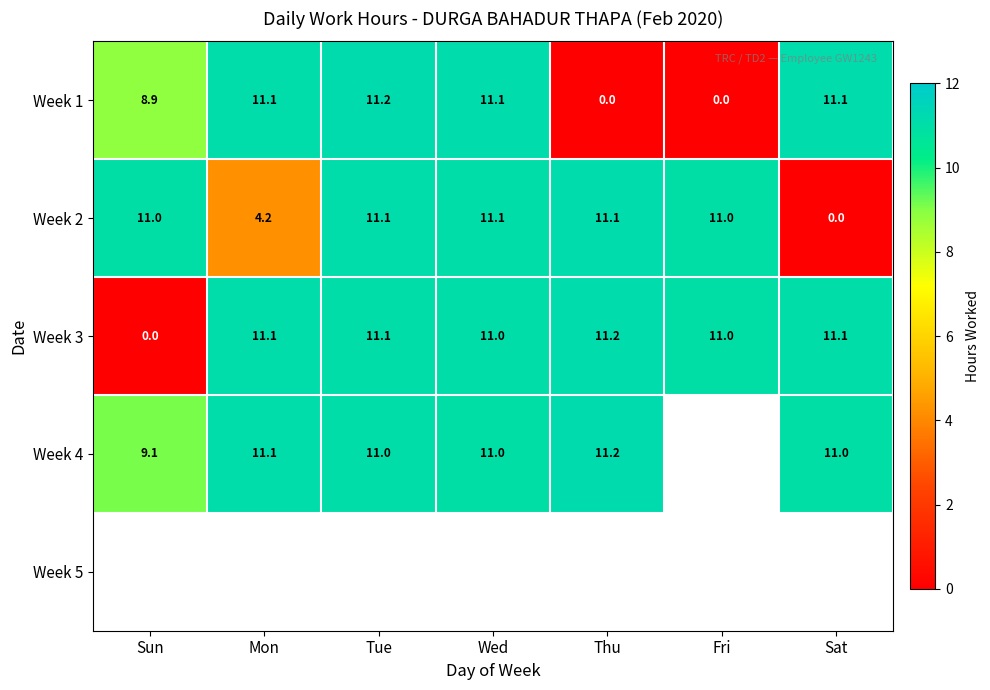

The value of Week 3 at Thu is 11.2. True or false?

True